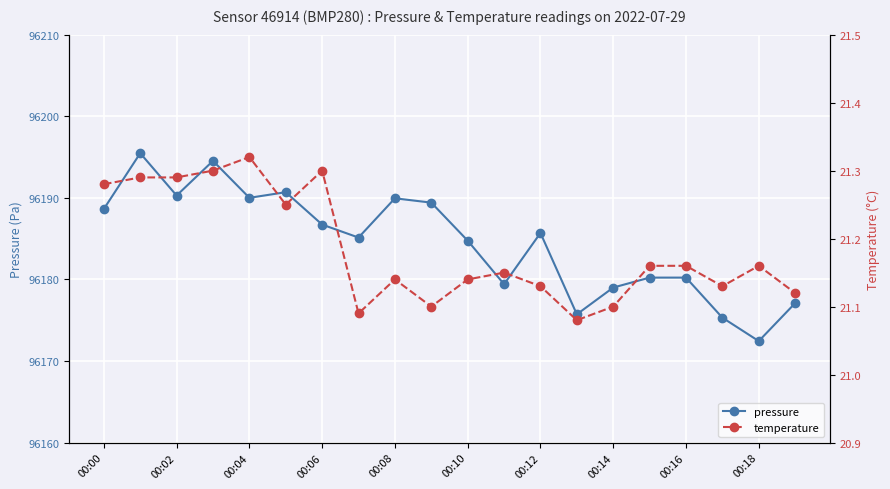

True or false: pressure has more than 0 interior local peaks.

True